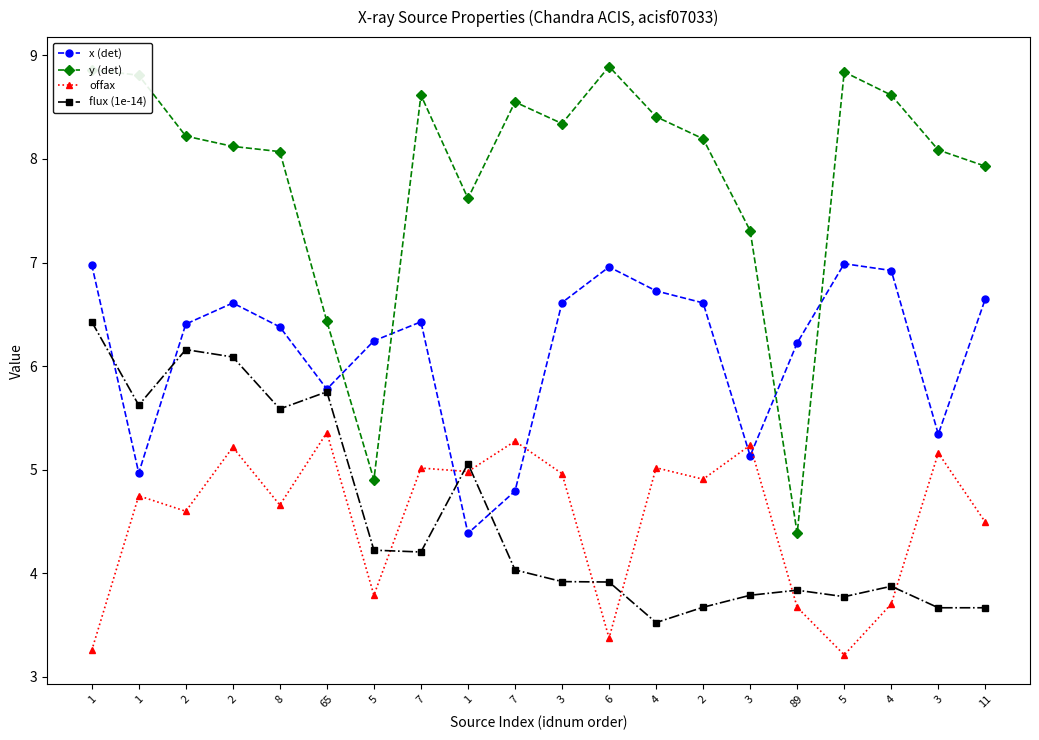

How many values in the x (det) series are below 6?

6